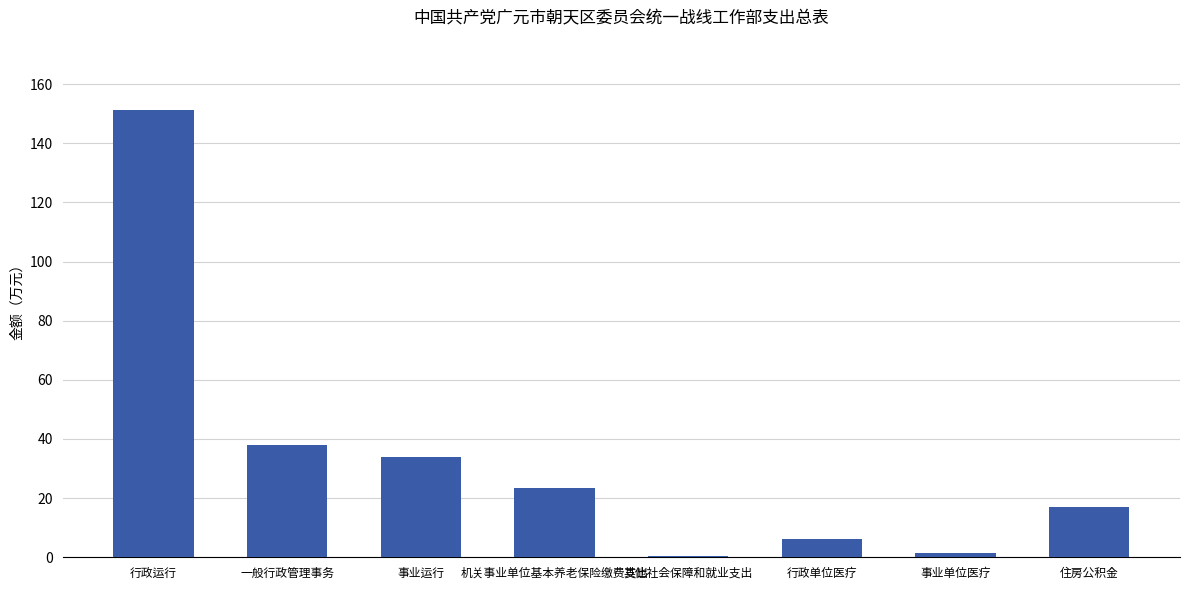

The chart shows a value of 6.3 at 行政单位医疗. True or false?

True